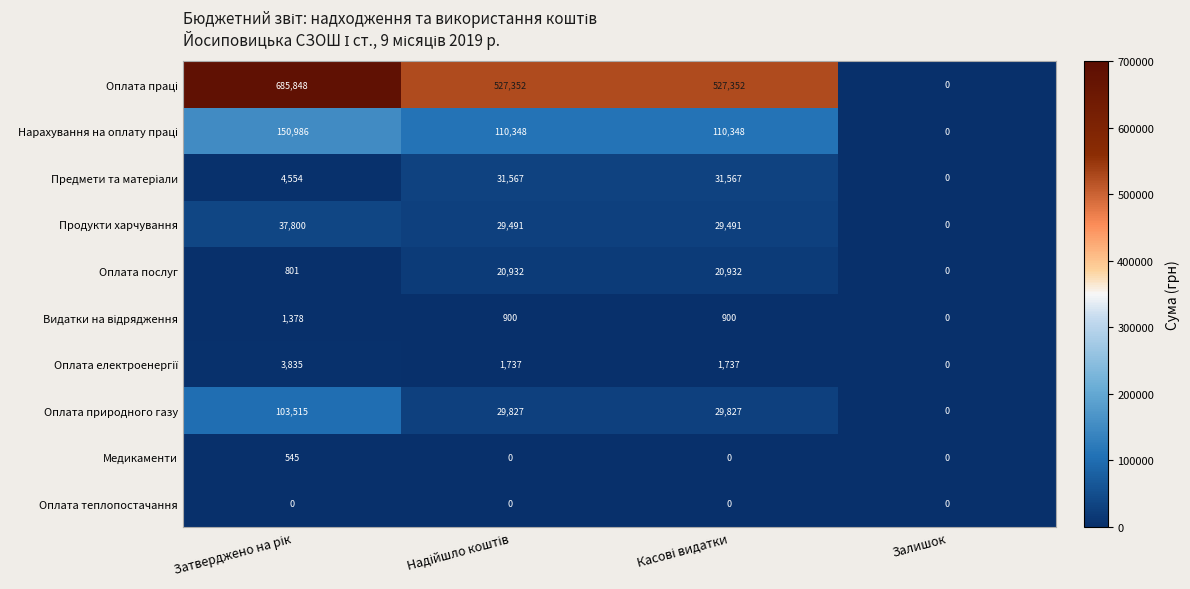

At which label does Оплата природного газу reach its minimum?

Залишок